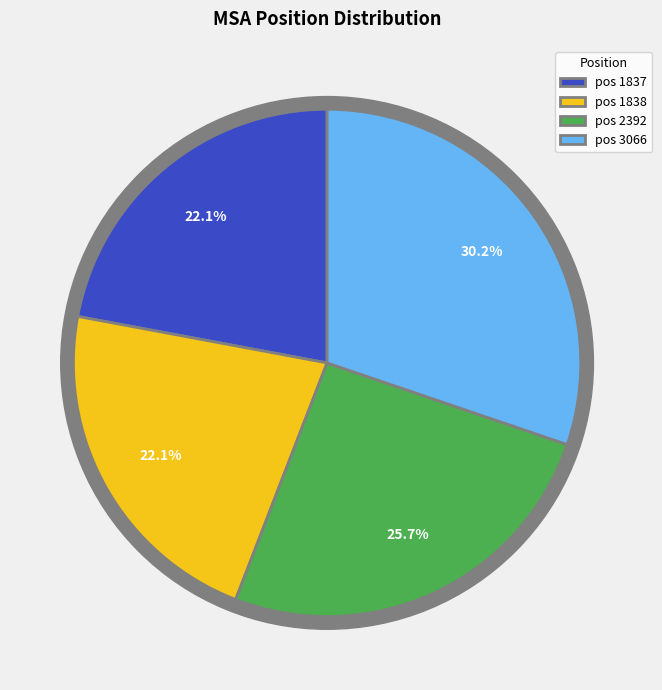

Rank the categories by value from lowest to highest.

1837, 1838, 2392, 3066